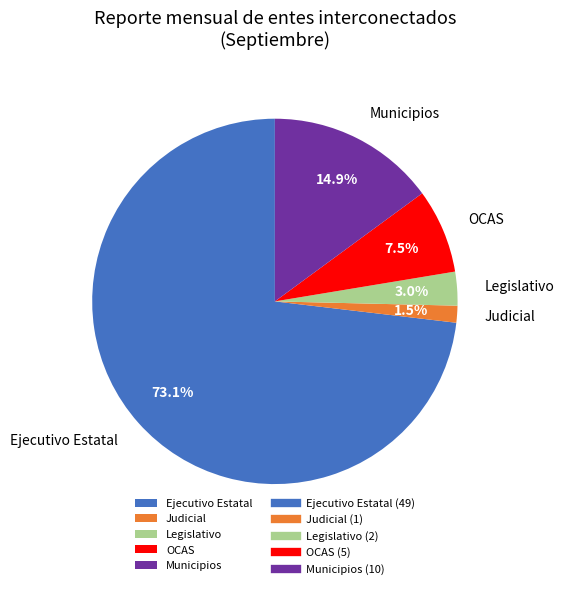

Rank the categories by value from lowest to highest.

Judicial, Legislativo, OCAS, Municipios, Ejecutivo Estatal